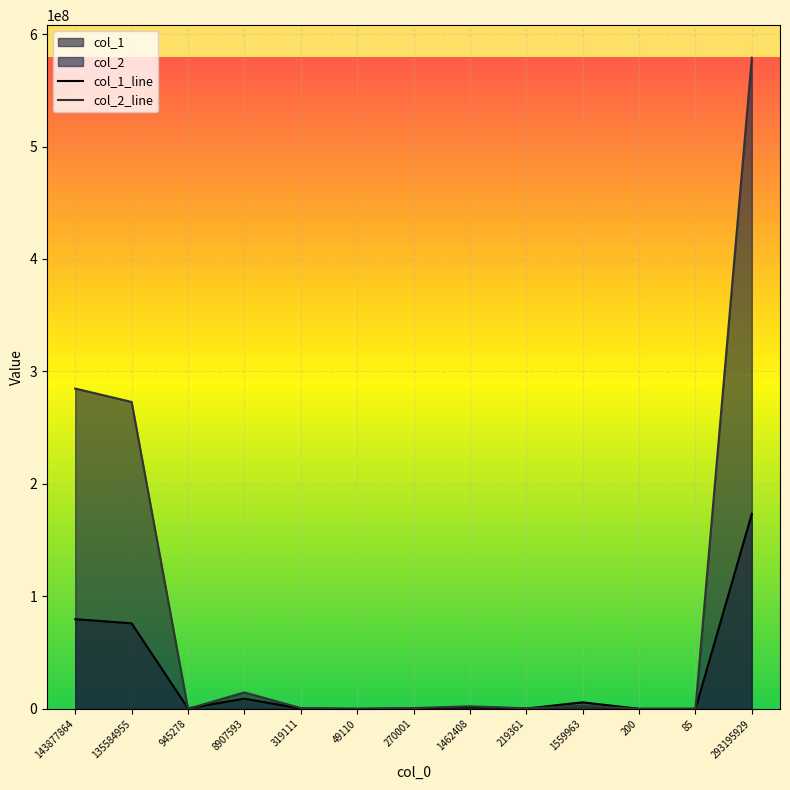

At which category is the sum across all series the highest?

293195929